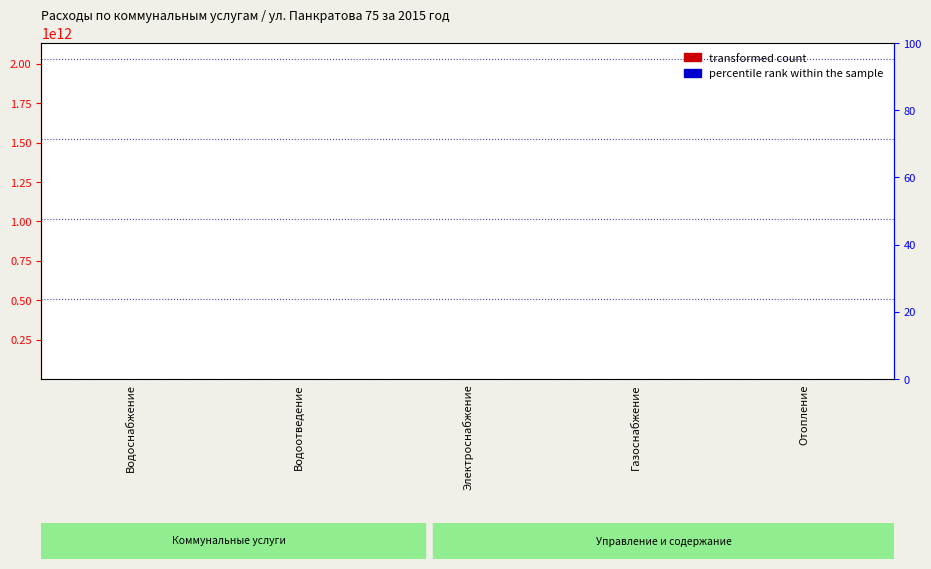

What position from the left is Электроснабжение?

3